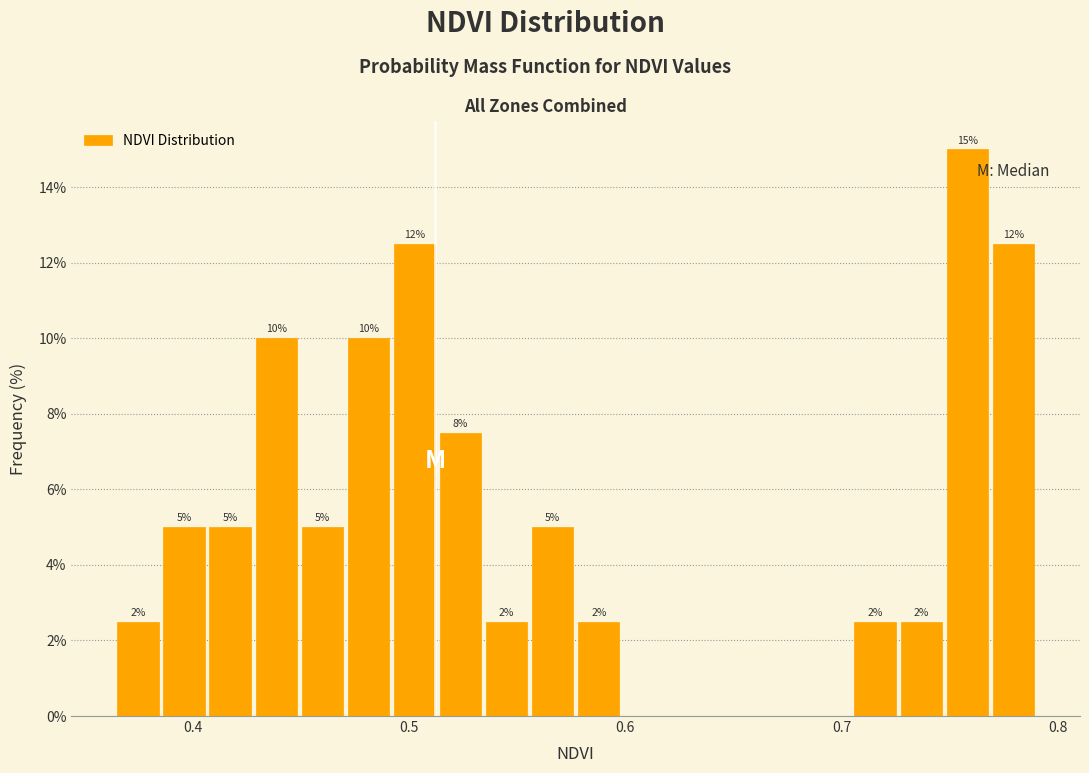

Read against the x-axis, roughly where is the centre of the tallest bar?

0.76